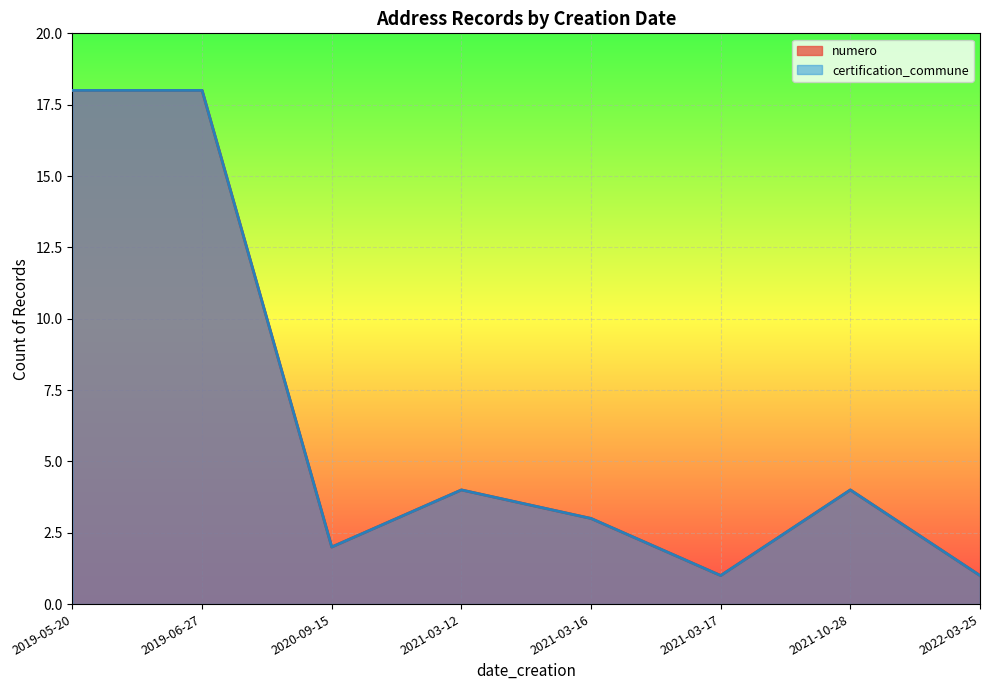

List the series in order of their overall mean, lowest first.

certification_commune, numero